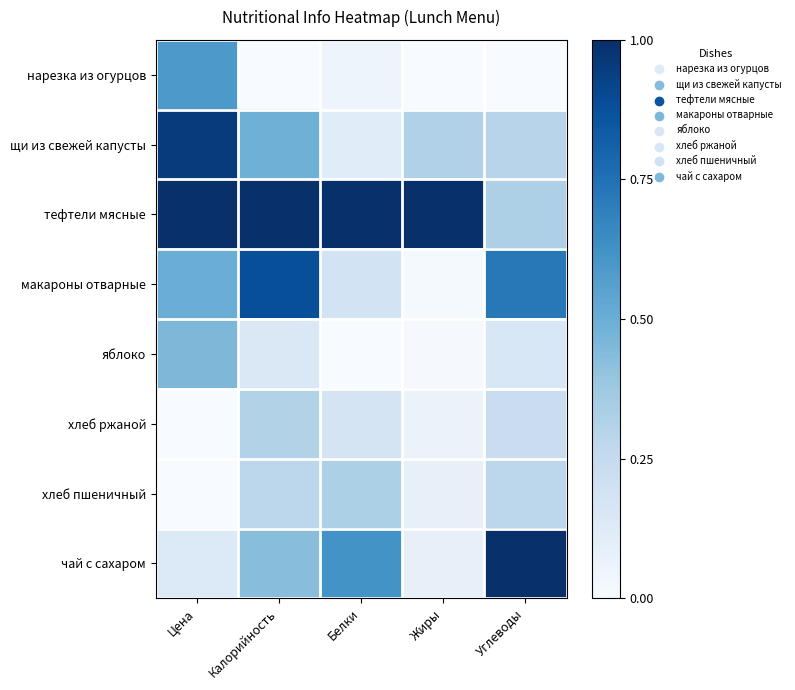

Reading left to right, list all the values displayed in this chart.

нарезка из огурцов: Цена=0.6	Калорийность=0.0	Белки=0.0	Жиры=0.0	Углеводы=0.0
щи из свежей капусты: Цена=1.0	Калорийность=0.5	Белки=0.1	Жиры=0.3	Углеводы=0.3
тефтели мясные: Цена=1.0	Калорийность=1.0	Белки=1.0	Жиры=1.0	Углеводы=0.3
макароны отварные: Цена=0.5	Калорийность=0.9	Белки=0.2	Жиры=0.0	Углеводы=0.7
яблоко: Цена=0.5	Калорийность=0.1	Белки=0.0	Жиры=0.0	Углеводы=0.2
хлеб ржаной: Цена=0.0	Калорийность=0.3	Белки=0.2	Жиры=0.1	Углеводы=0.2
хлеб пшеничный: Цена=0.0	Калорийность=0.3	Белки=0.3	Жиры=0.1	Углеводы=0.3
чай с сахаром: Цена=0.1	Калорийность=0.4	Белки=0.6	Жиры=0.1	Углеводы=1.0